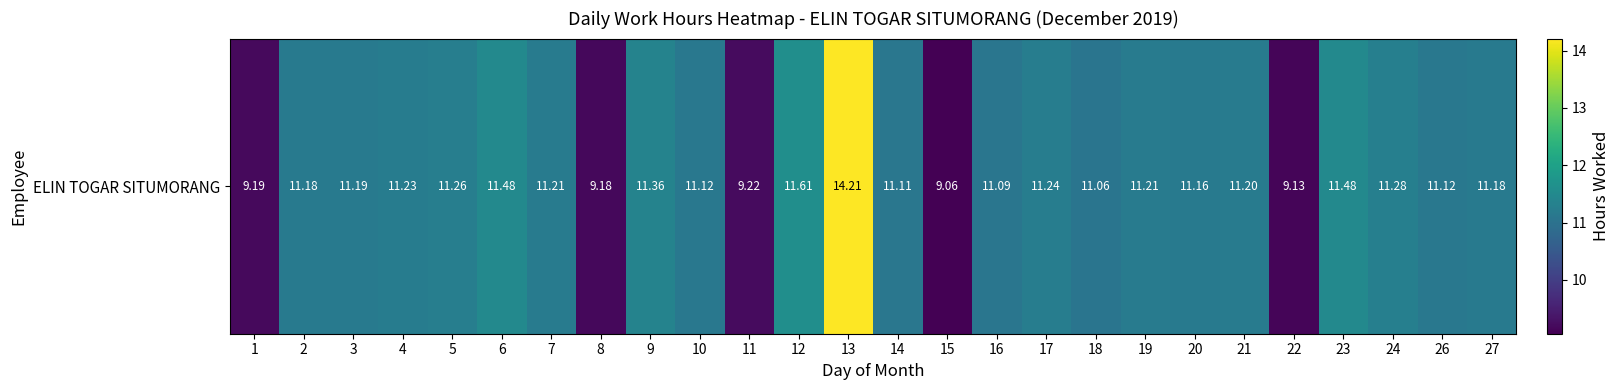

How many categories are shown in the chart?

26